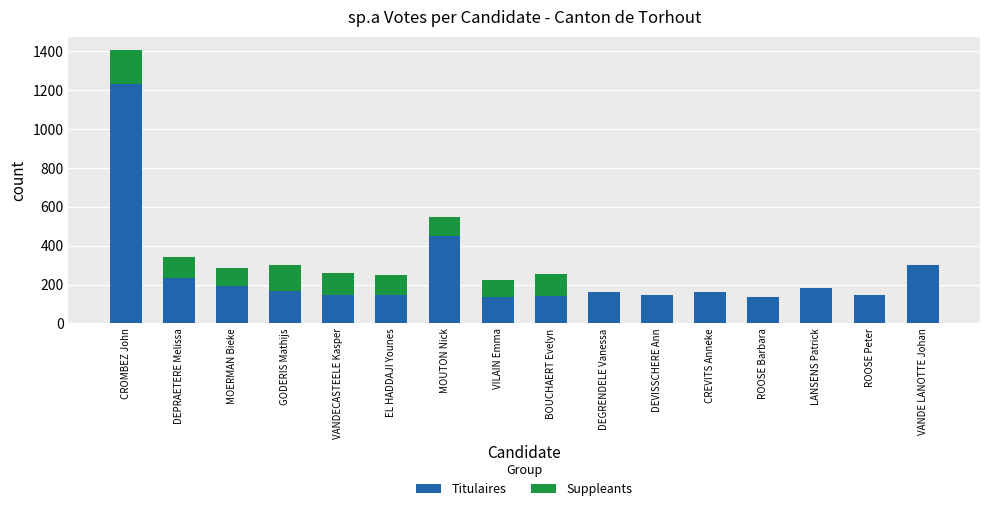

What are all the series names shown in the legend?

Titulaires, Suppleants